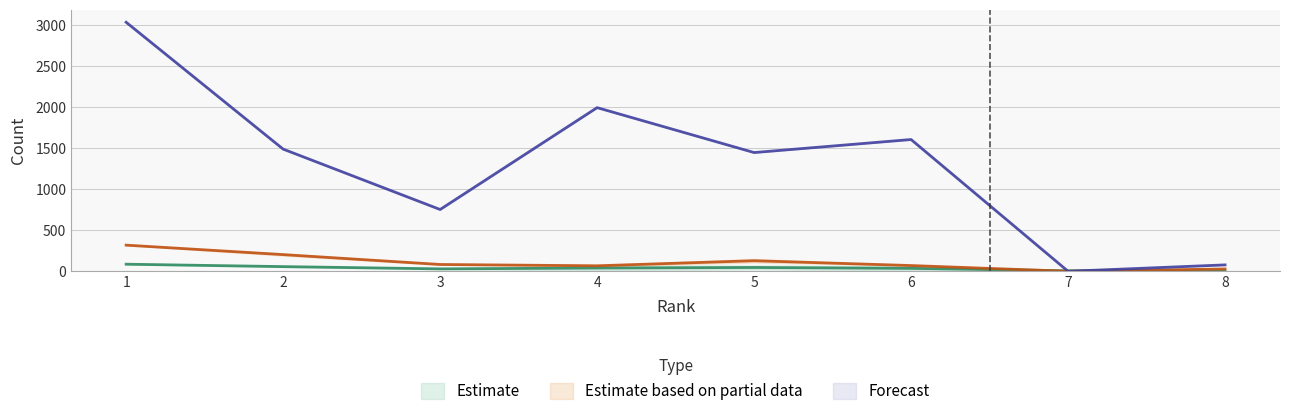

What is the difference between the maximum and minimum values in the Total Refs. series?

319